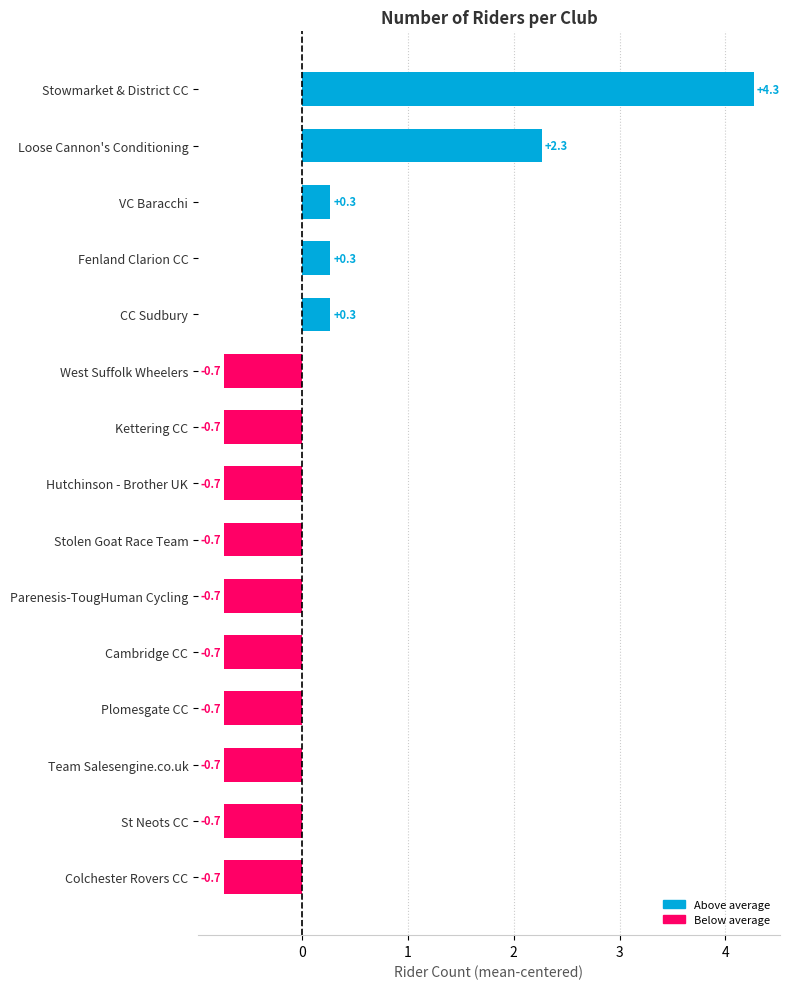

How many negative values are there?

10